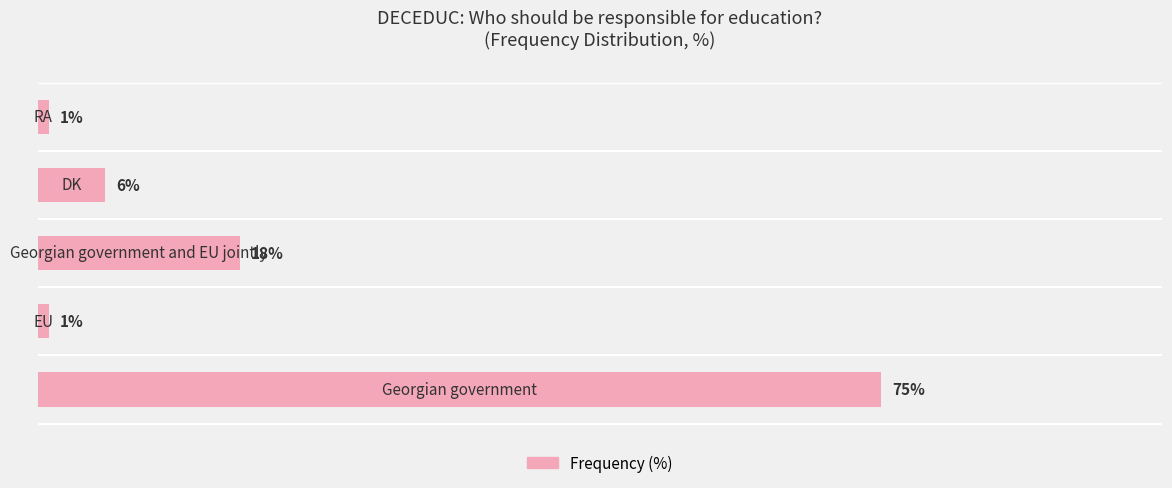

Are the bars horizontal?

Yes